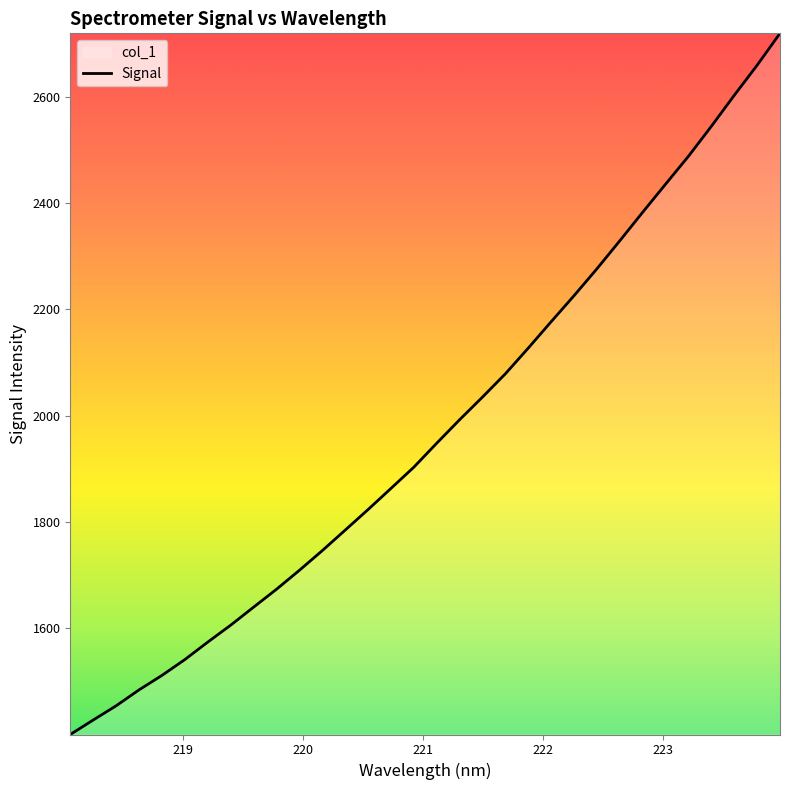

Reading left to right, extract all data points from this chart.

218.0596=1400.4	218.2508=1427.6	218.442=1454.4	218.6332=1484.3	218.8244=1511.6	219.0156=1541.4	219.2067=1574.2	219.3979=1606.1	219.589=1640.0	219.7801=1673.6	219.9712=1709.3	220.1623=1746.3	220.3533=1784.9	220.5444=1823.6	220.7354=1863.4	220.9264=1903.4	221.1174=1948.5	221.3083=1992.6	221.4993=2035.3	221.6902=2079.1	221.8812=2127.5	222.0721=2177.0	222.263=2226.0	222.4538=2276.6	222.6447=2329.3	222.8355=2382.9	223.0264=2435.8	223.2172=2488.2	223.408=2544.5	223.5987=2602.7	223.7895=2659.3	223.9802=2719.2